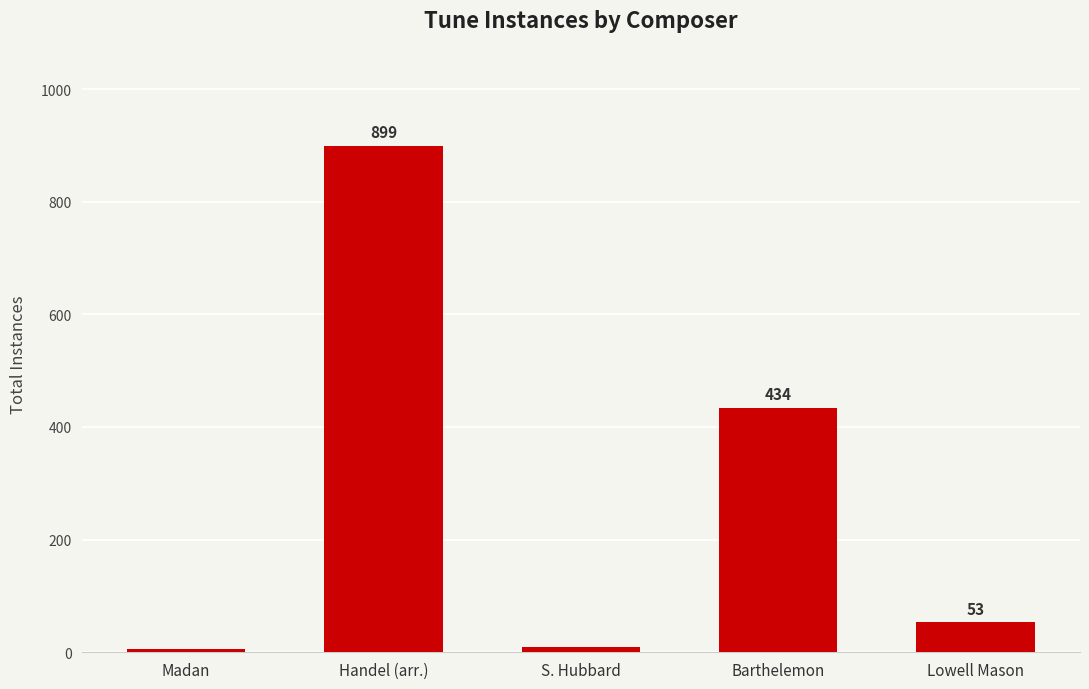

What is the change in value from S. Hubbard to Lowell Mason?

+44